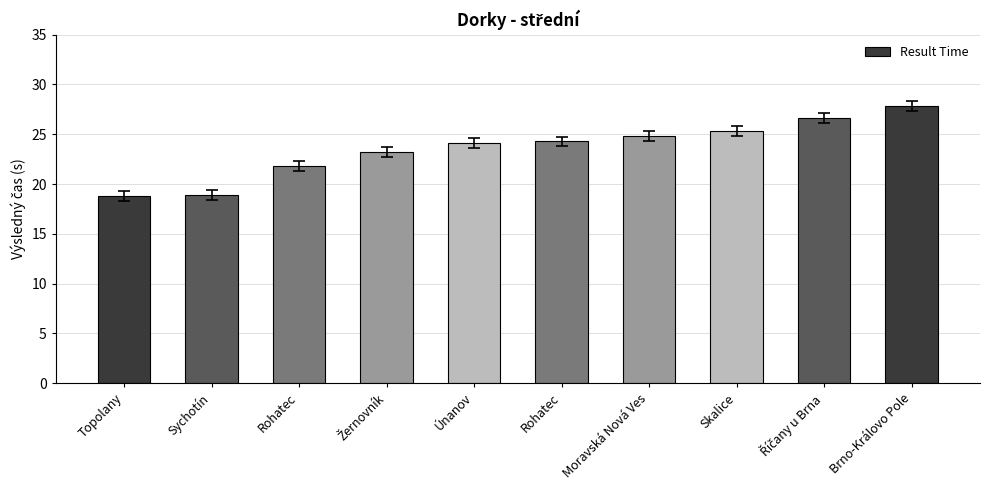

Count the number of data series in this chart.

1